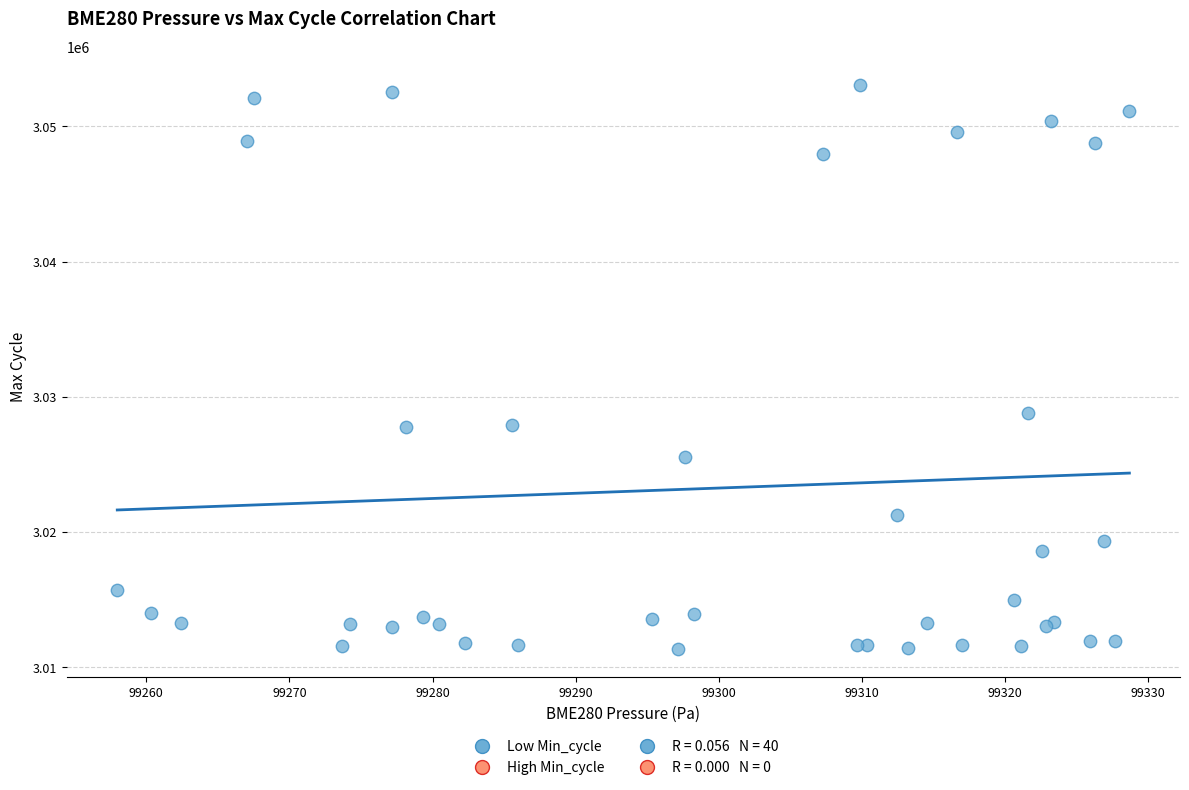

What Y value in the scatter plot is closest to 3032209?

3028807